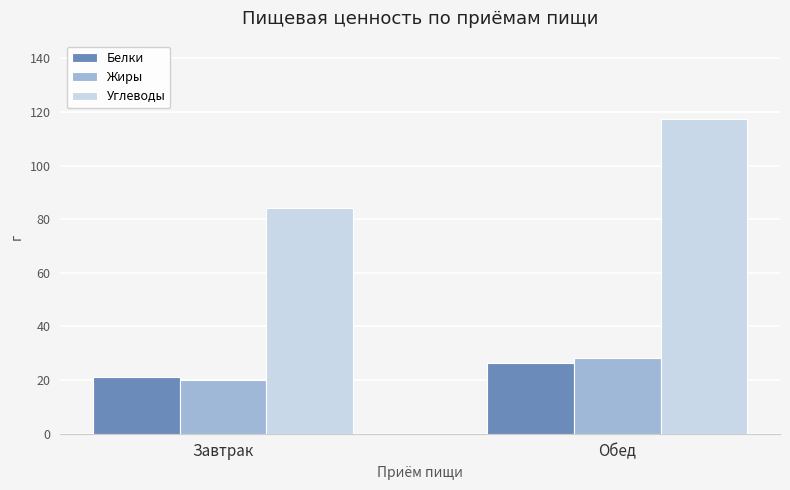

Rank the series by their maximum value, from lowest to highest.

Белки, Жиры, Углеводы